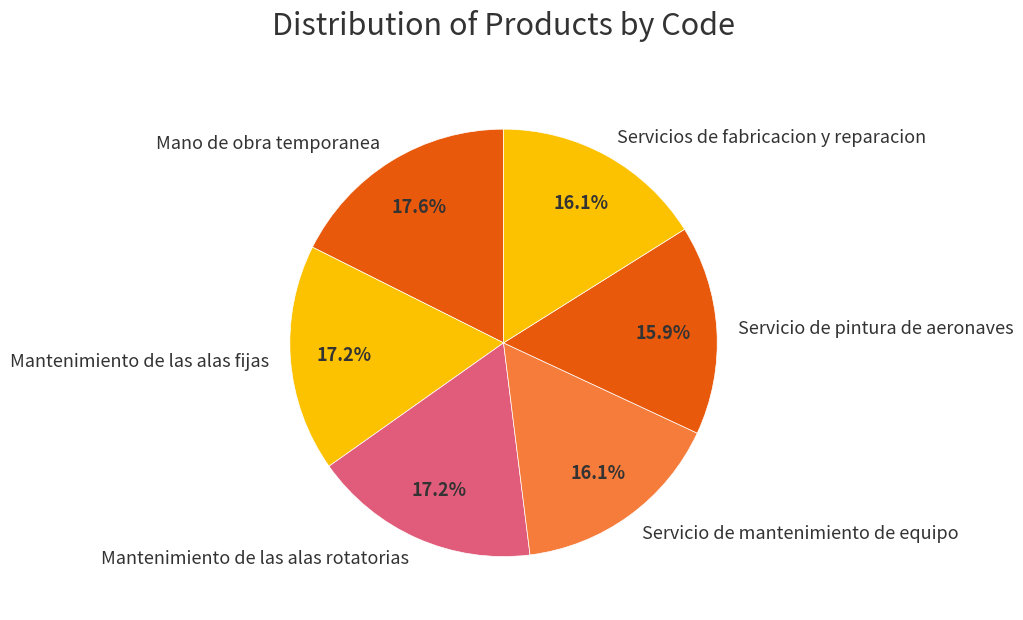

Between Servicio de mantenimiento de equipo and Mantenimiento de las alas fijas, which is larger?

Mantenimiento de las alas fijas